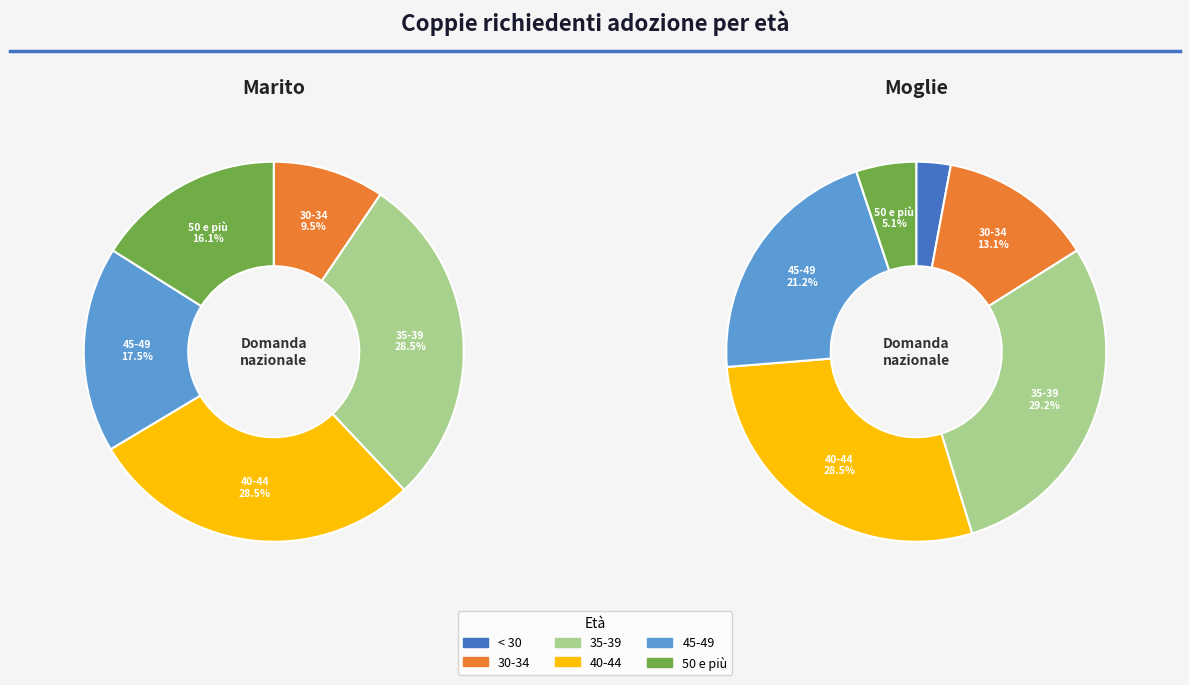

How many slices are in this pie chart?

6